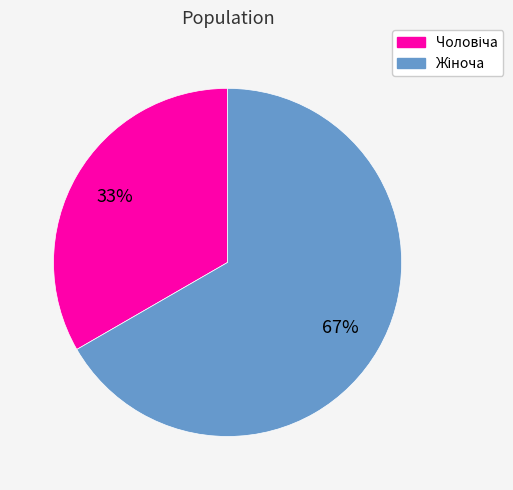

Does any single category account for the majority?

Yes